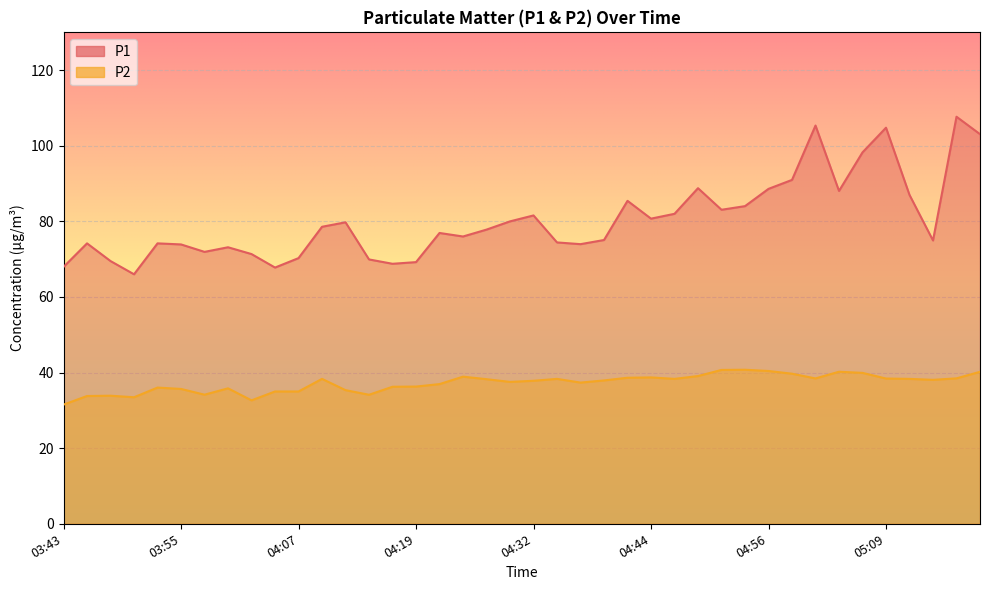

Does the chart display data point markers on the line(s)?

No